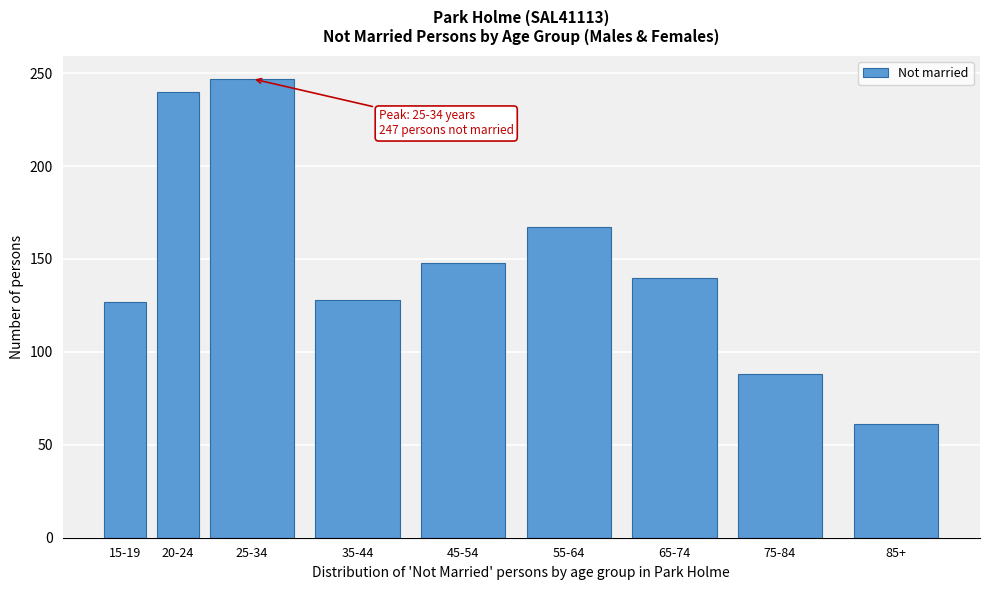

Is it true that the value at 20-24 is 240?

True